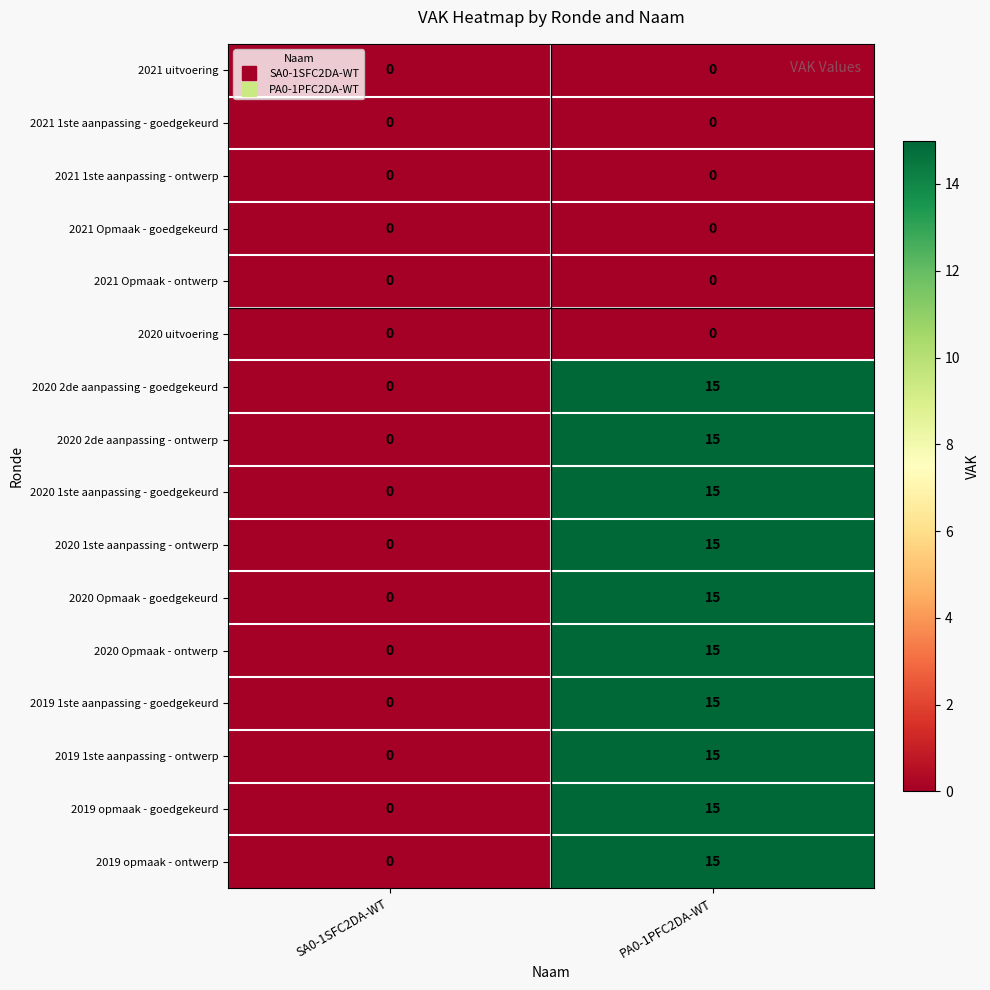

What is the spread (max minus min) of values at PA0-1PFC2DA-WT?

15